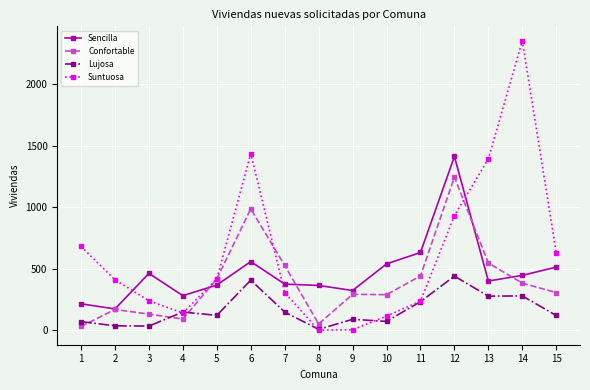

Is the value of Confortable at 1 greater than the value of Suntuosa at 14?

No